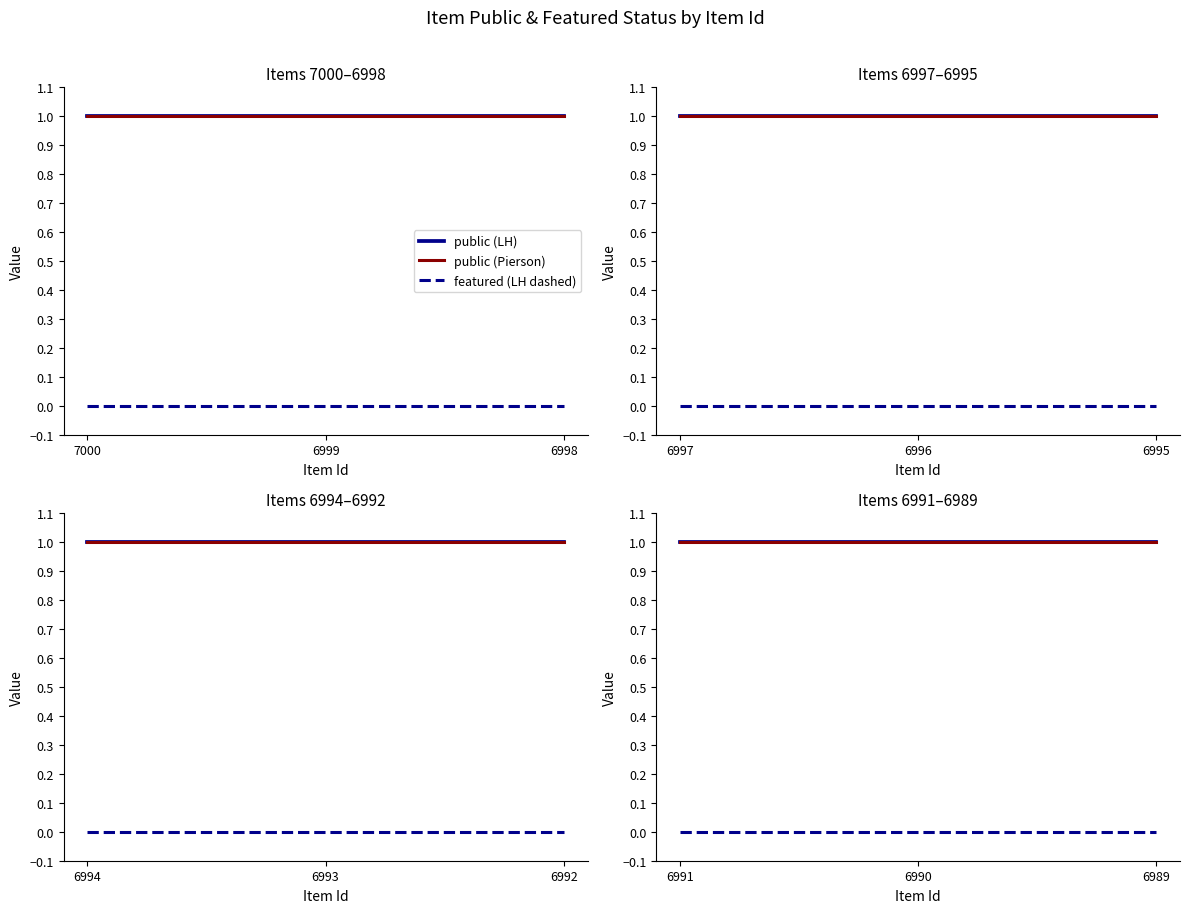

List the series in order of their peak value, lowest first.

featured (LH dashed), public (LH), public (Pierson)